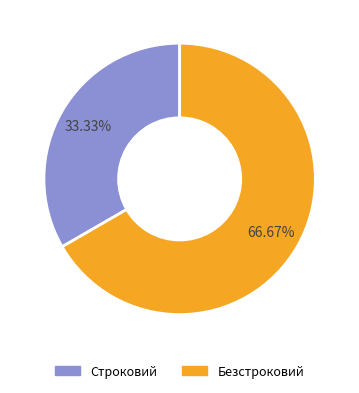

How many slices are in this pie chart?

2